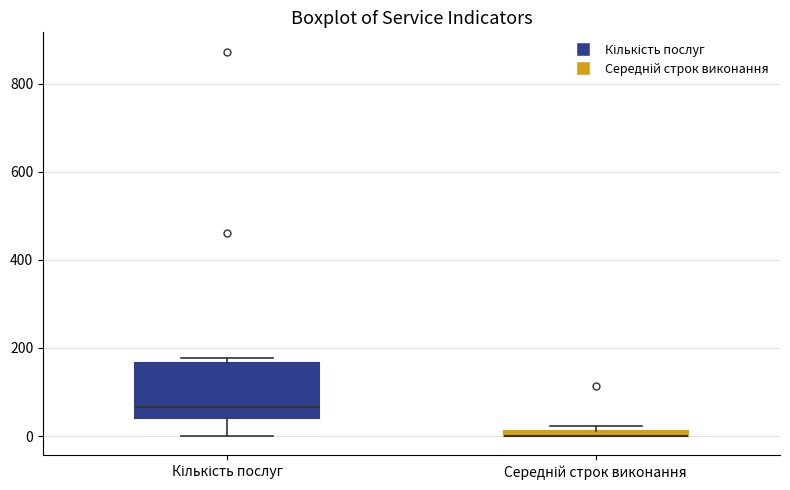

Where does the median line of the box for Кількість послуг sit on the y-axis? The values are not printed on the chart, so give them approximately, as read against the axis.

60